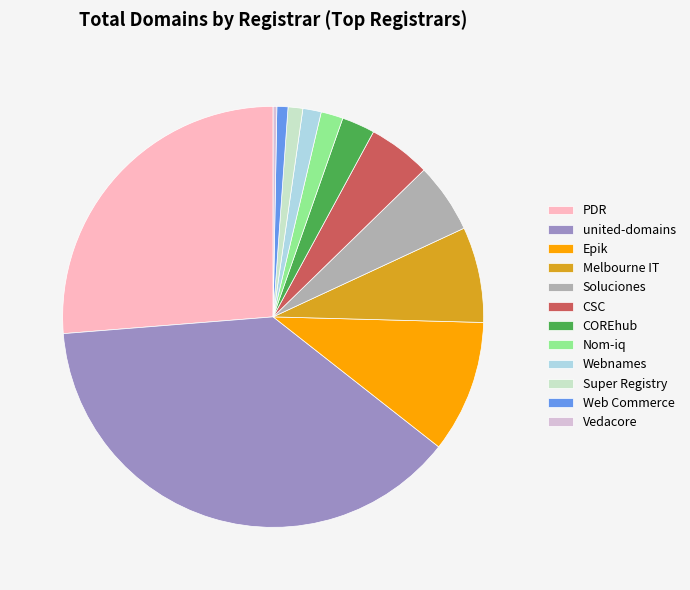

Which slice is the smallest?

Vedacore